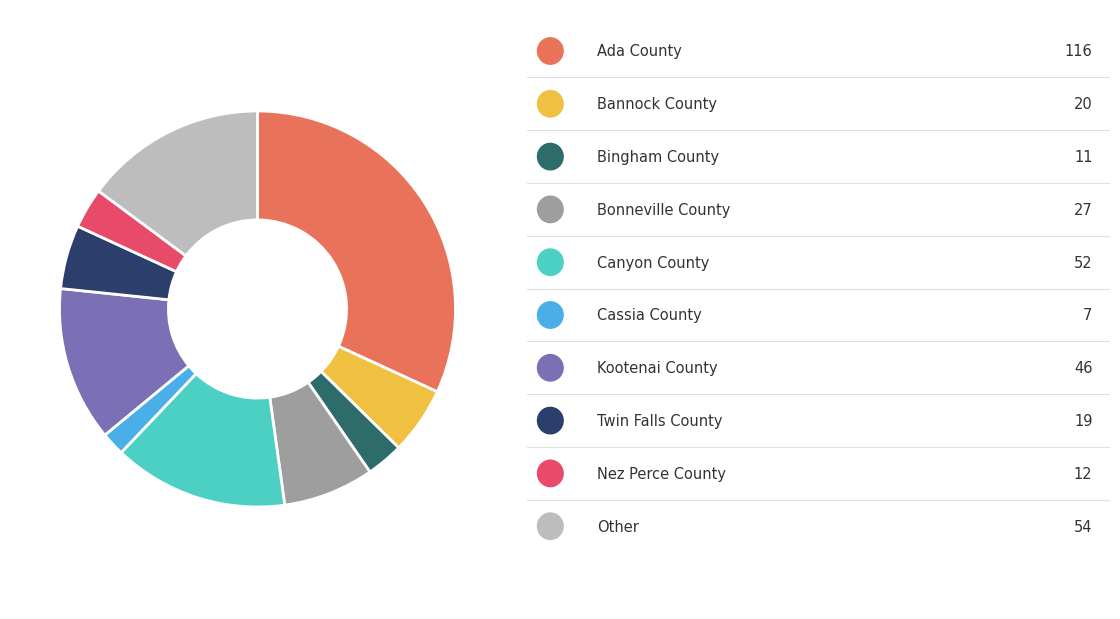

Is there any slice that represents more than half of the pie?

No